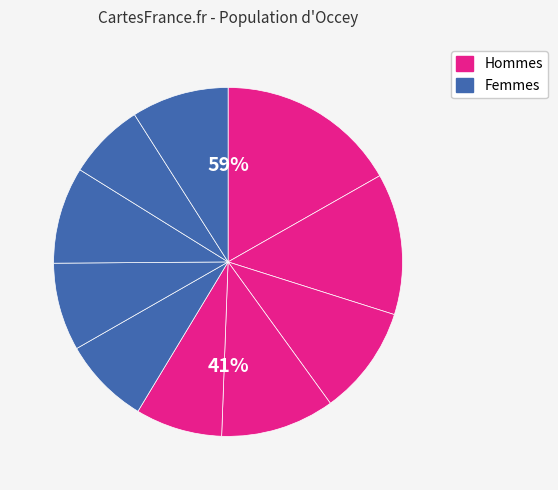

Is there a majority slice in this chart?

No